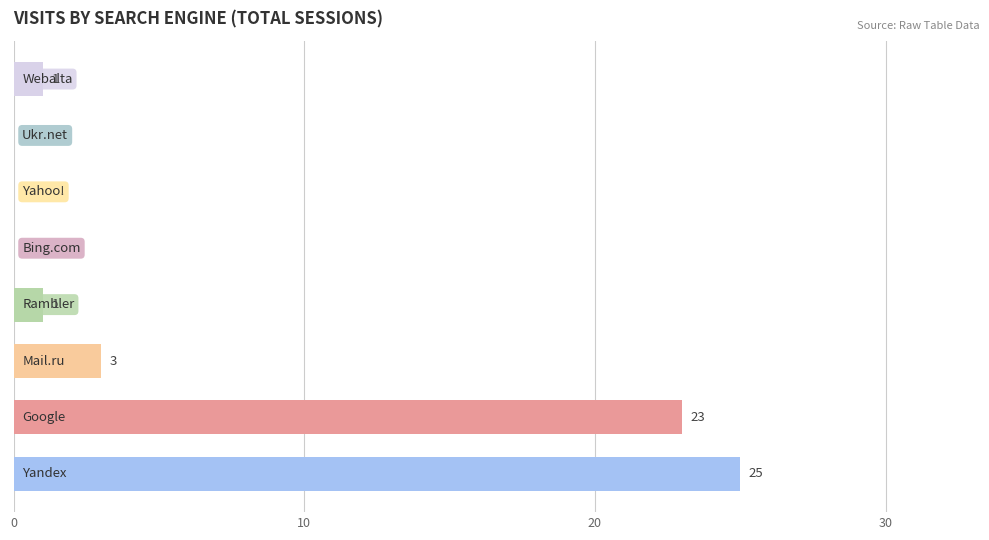

What is the maximum value shown in the chart?

25